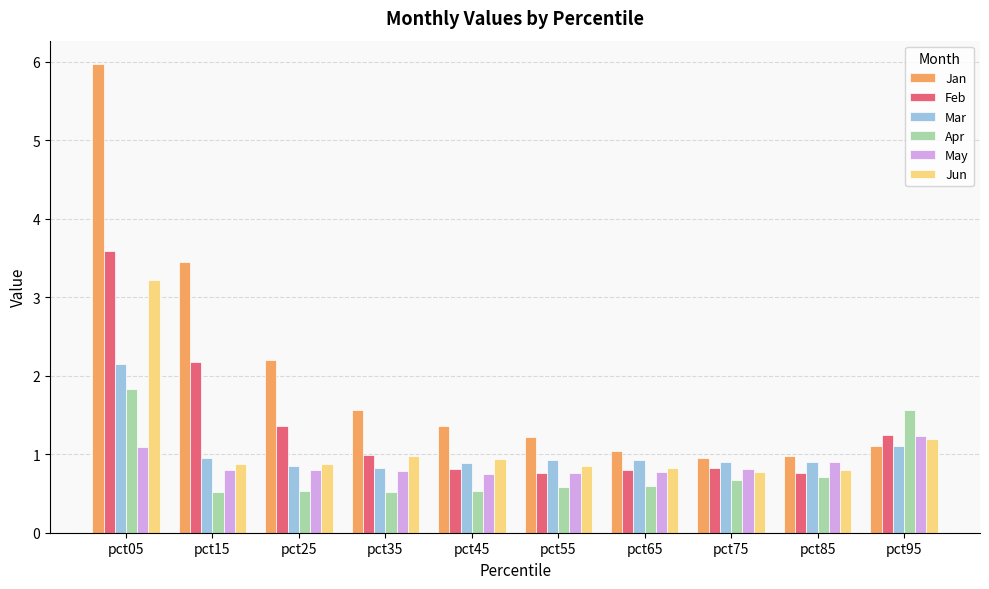

What is the difference between the maximum and minimum values in the Mar series?

1.3